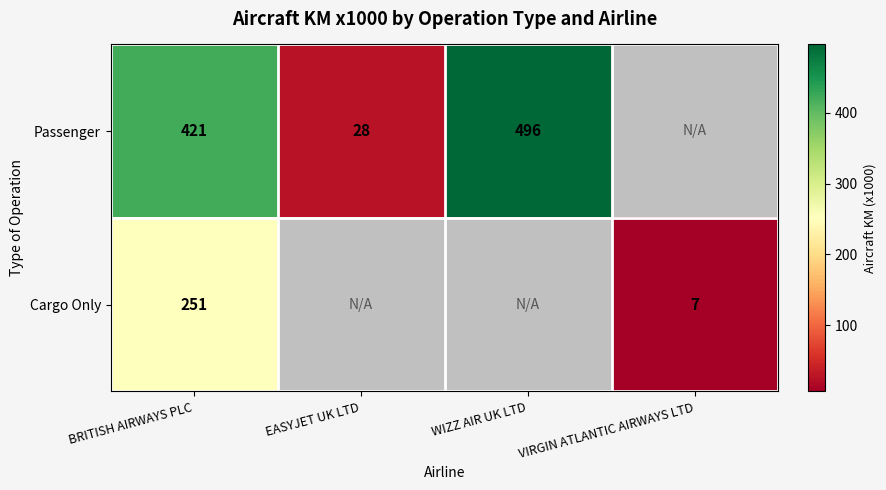

The Passenger series shows 178 at BRITISH AIRWAYS PLC. True or false?

False